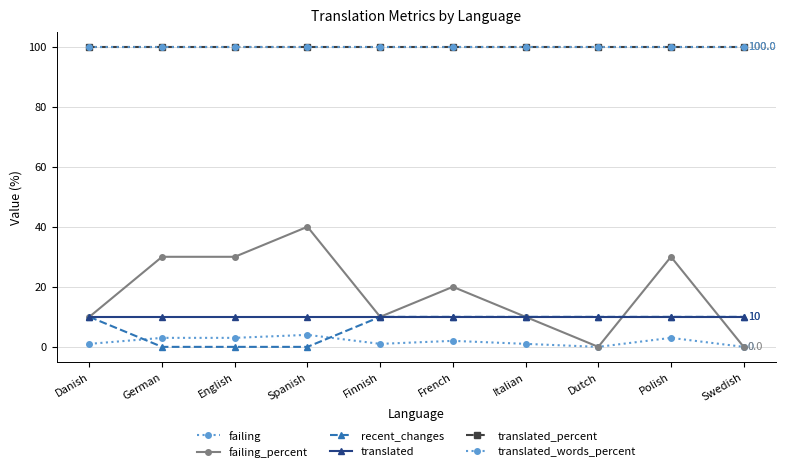

Does the chart have visible grid lines?

Yes